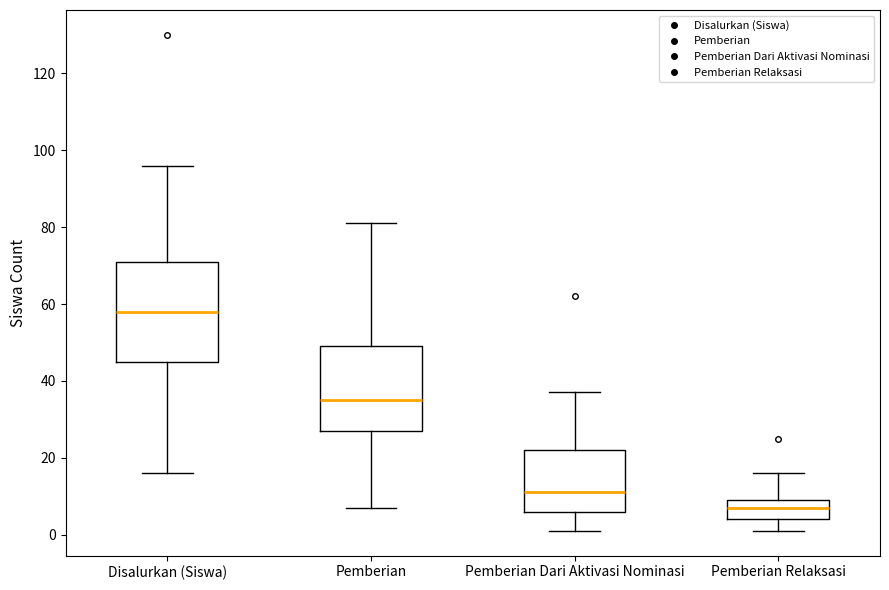

Reading left to right, read every box against the y-axis: the position of its median line, the range the box covers, and the ends of its whiskers. The values are not printed on the chart, so give them approximately, as read against the axis.

Disalurkan (Siswa): median 58, box 46 to 72, whiskers 16 to 96
Pemberian: median 36, box 28 to 50, whiskers 8 to 82
Pemberian Dari Aktivasi Nominasi: median 12, box 6 to 22, whiskers 2 to 38
Pemberian Relaksasi: median 8, box 4 to 10, whiskers 2 to 16